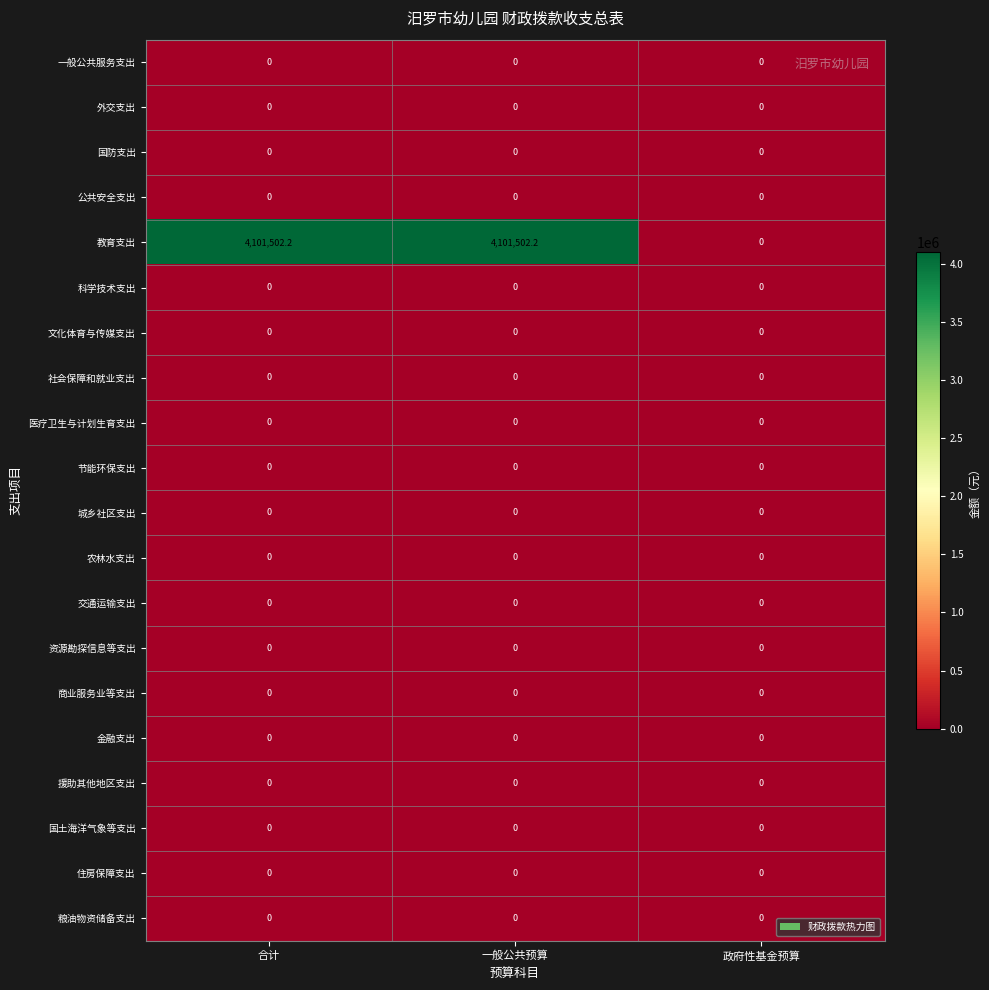

What is the greatest value displayed?

4101502.2